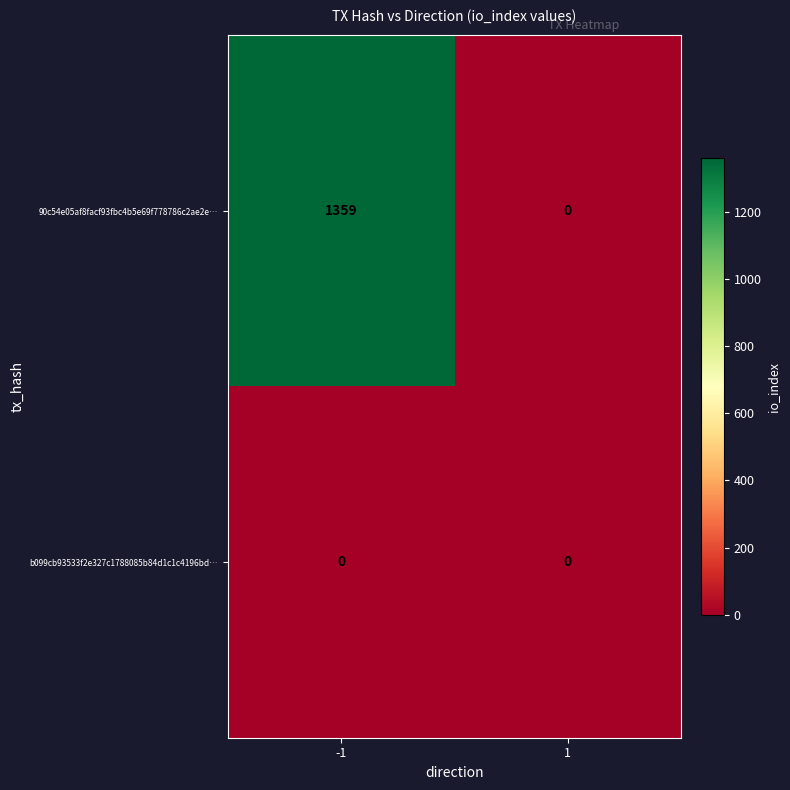

What is the sum of all 90c54e05af8facf93fbc4b5e69f778786c2ae2e… values?

1359